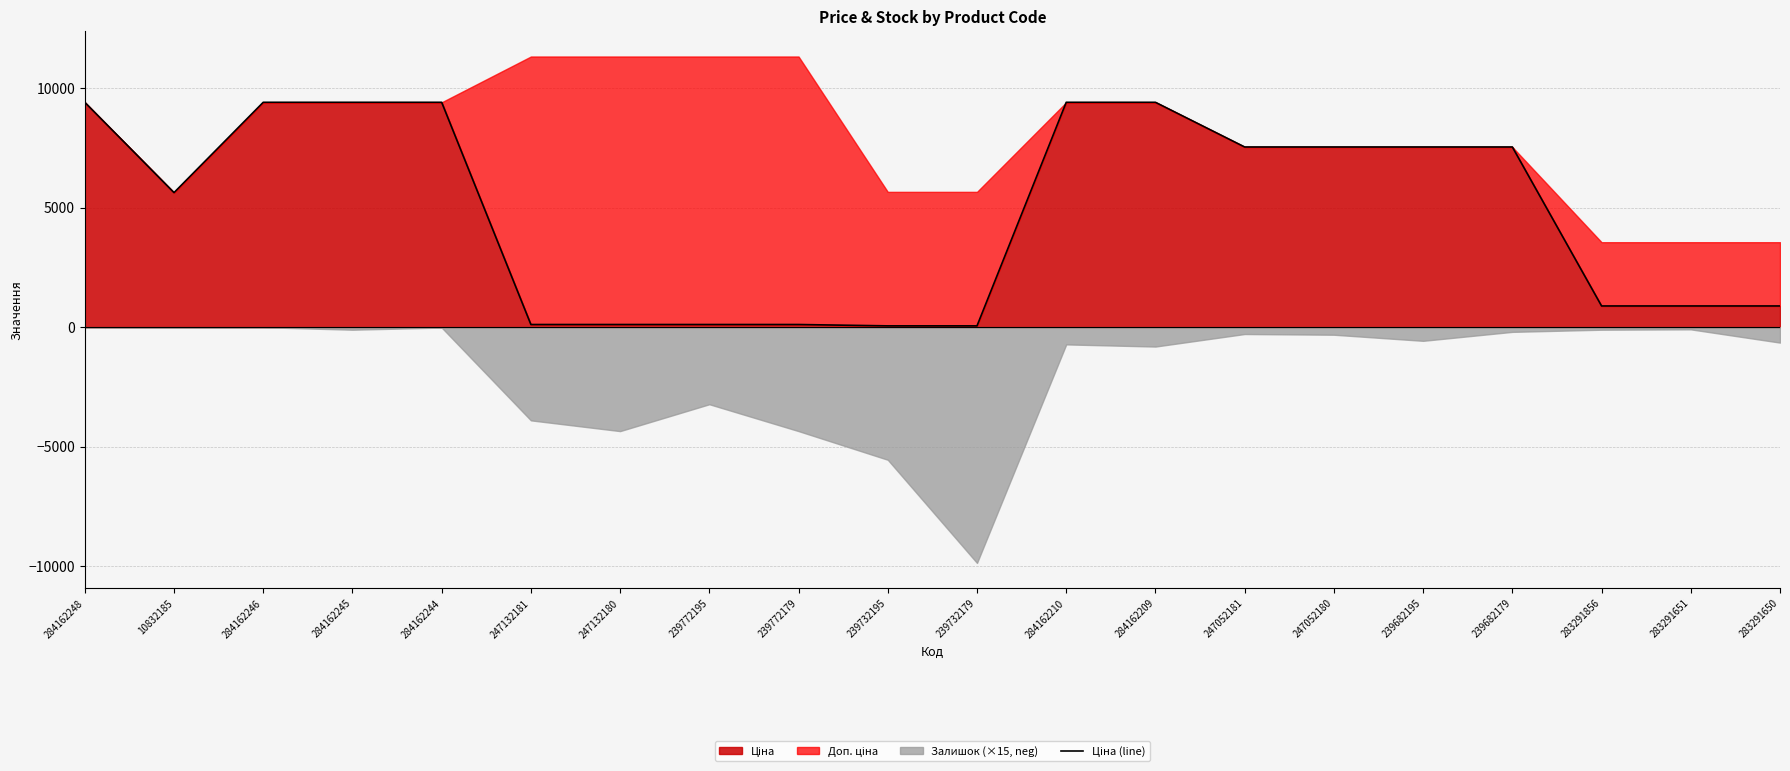

Which has a higher value, 239732179 or 247132180?

247132180